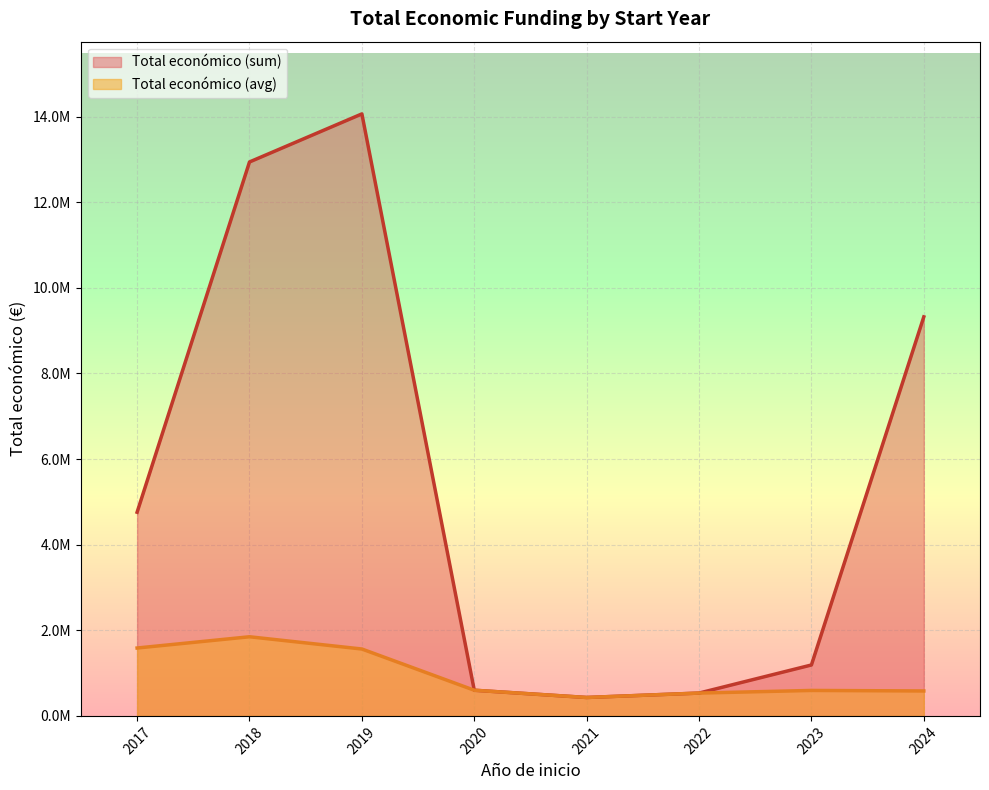

The chart shows a value of 235819 at 2024. True or false?

False